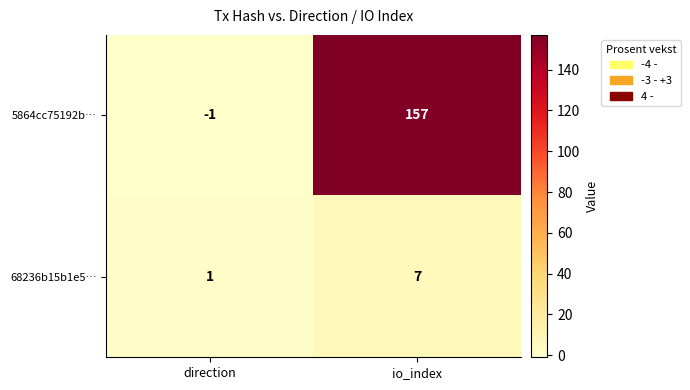

Which series has the largest range (max minus min)?

5864cc75192b…